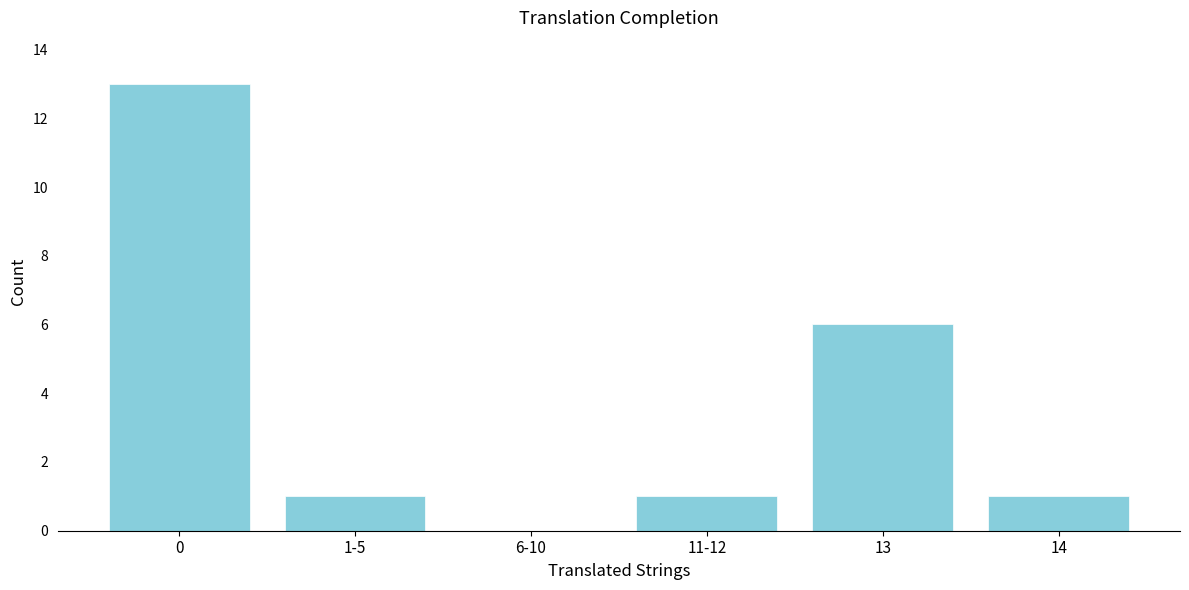

Reading left to right, list all the values displayed in this chart.

0=13	1-5=1	6-10=0	11-12=1	13=6	14=1